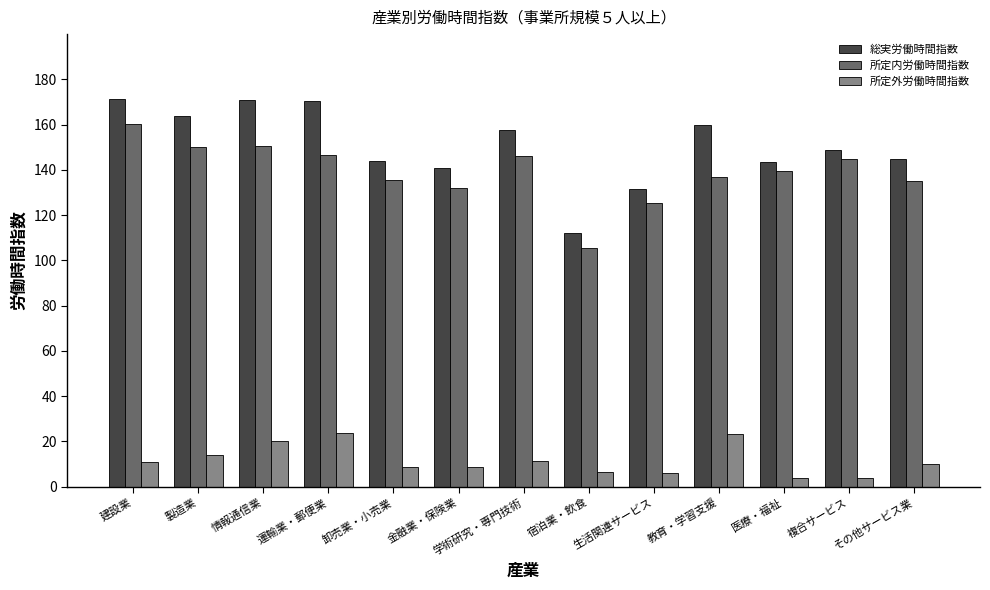

What is the difference between the second highest and minimum values in the 所定内労働時間指数 series?

45.0